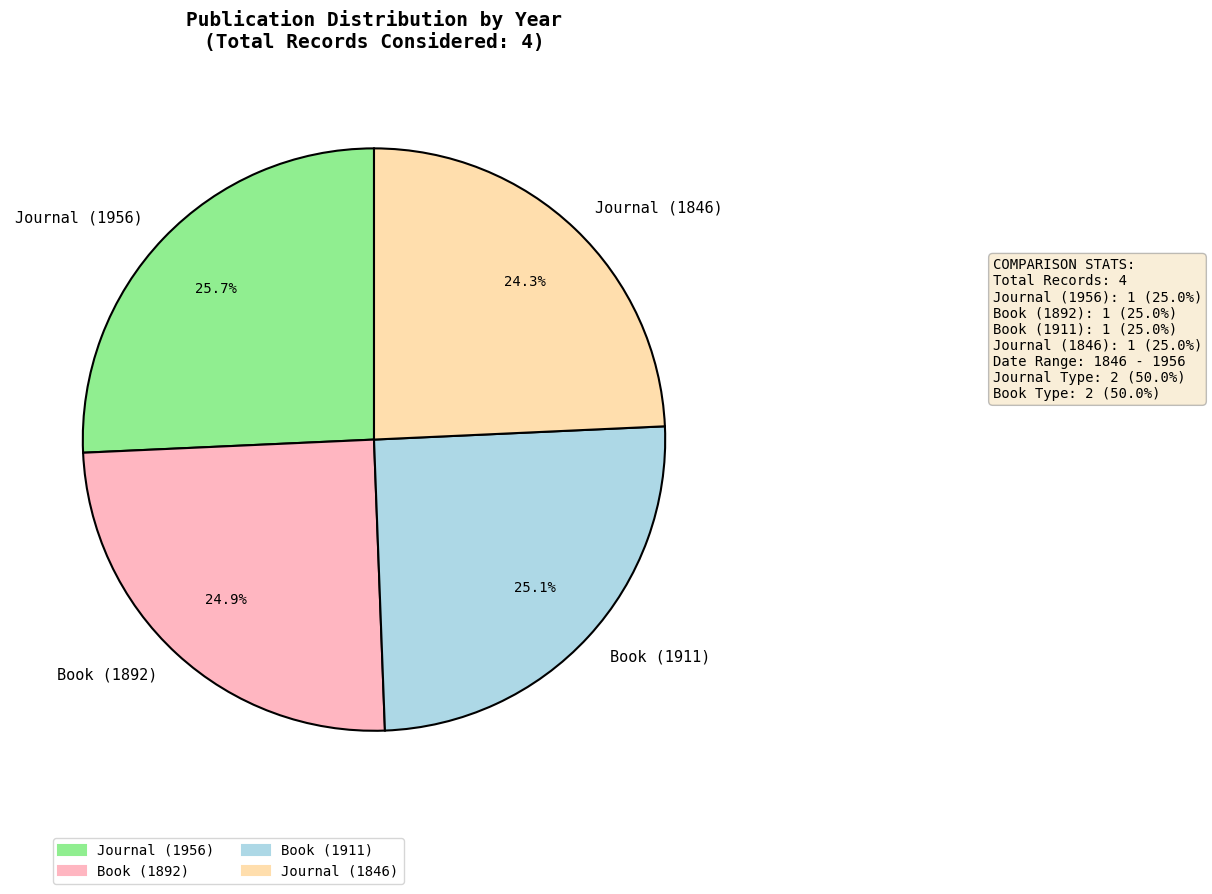

Count the number of slices in the pie.

4